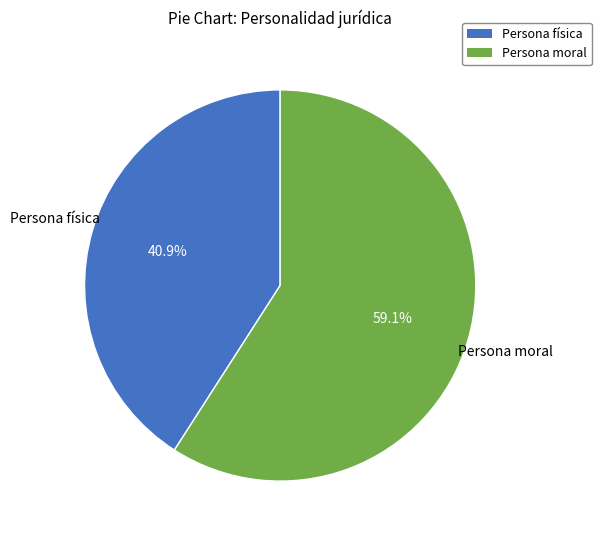

Do Persona física and Persona moral together represent more than half of the pie?

Yes